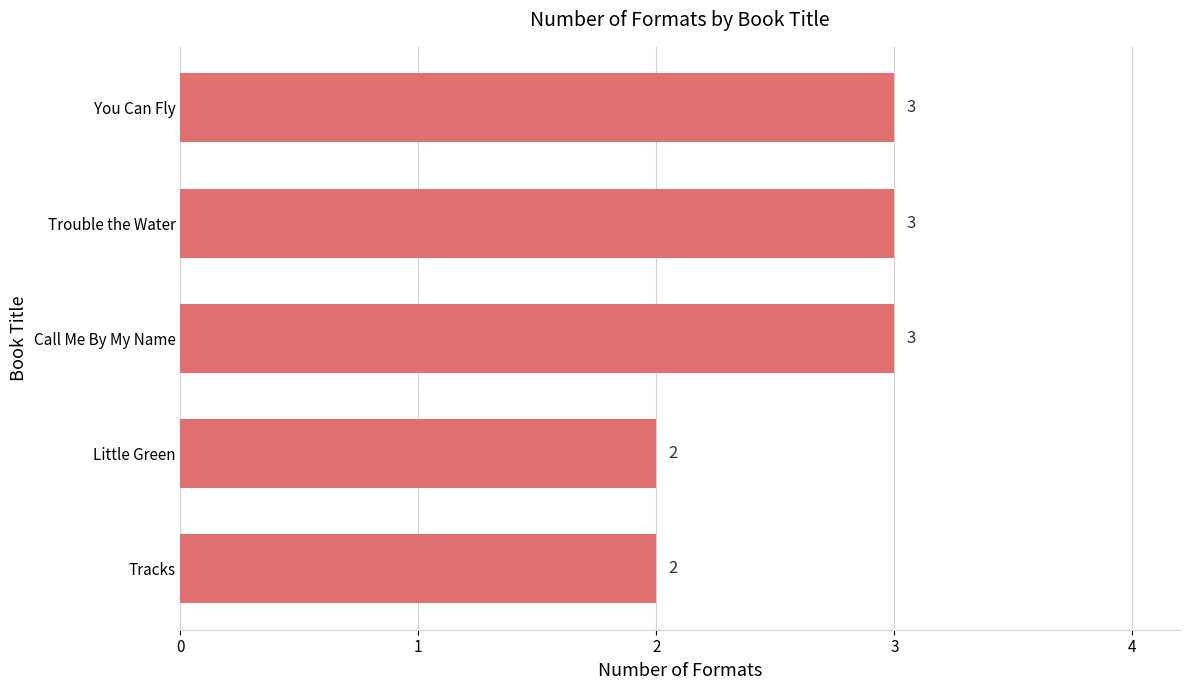

What is the maximum value shown in the chart?

3